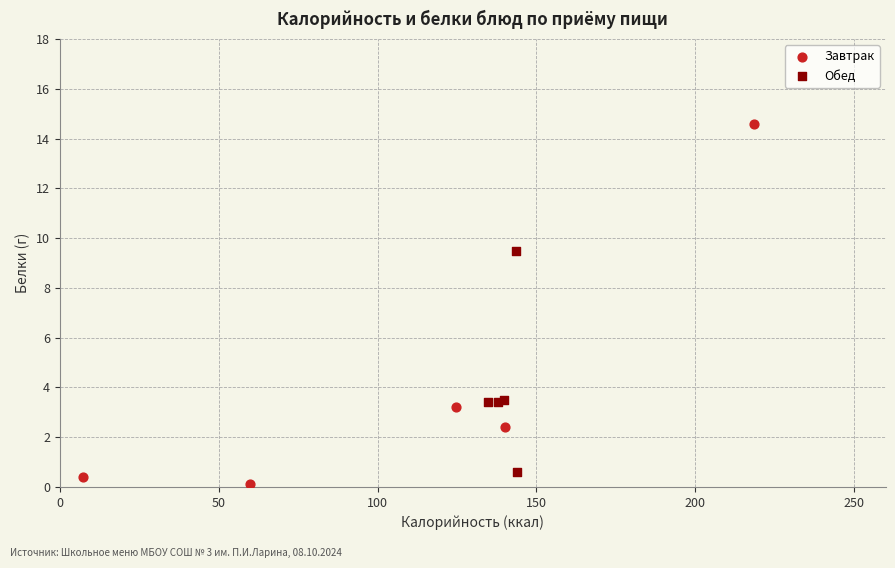

Which series contains the highest Y value?

Завтрак